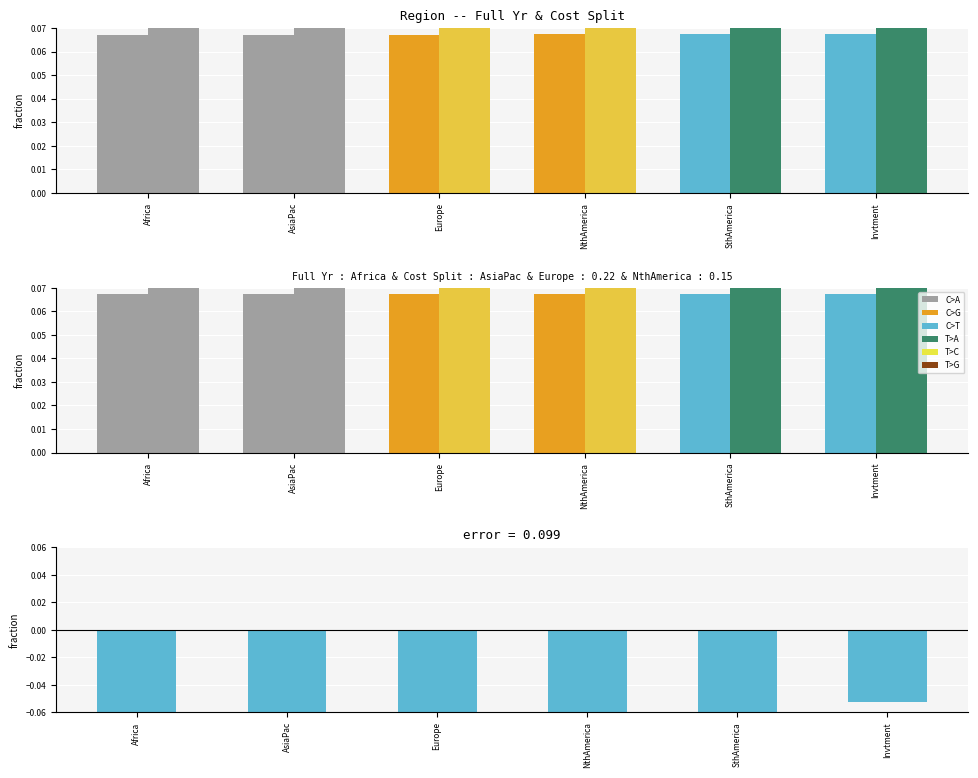

What is the label of the 2nd bar from the right?

SthAmerica